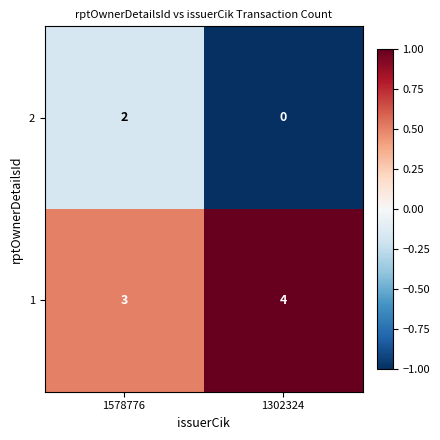

Reading left to right, list all the values displayed in this chart.

2: 1578776=2	1302324=0
1: 1578776=3	1302324=4